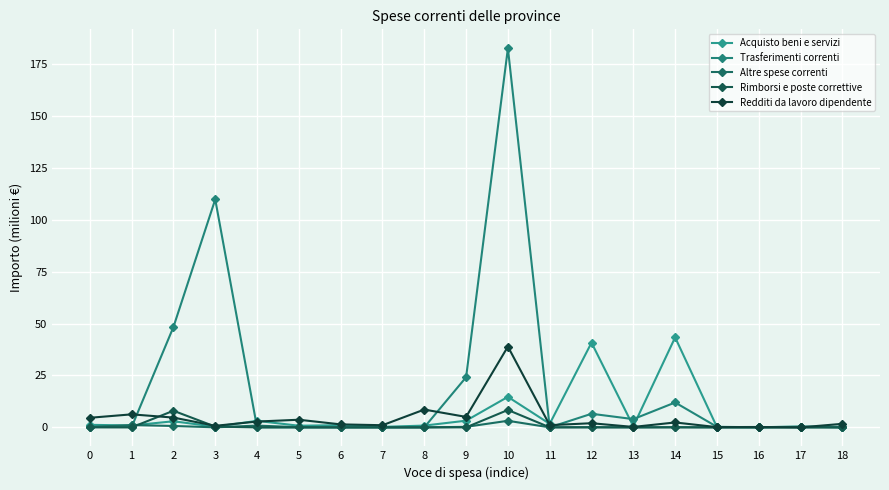

At how many categories does at least one series exceed 173?

1